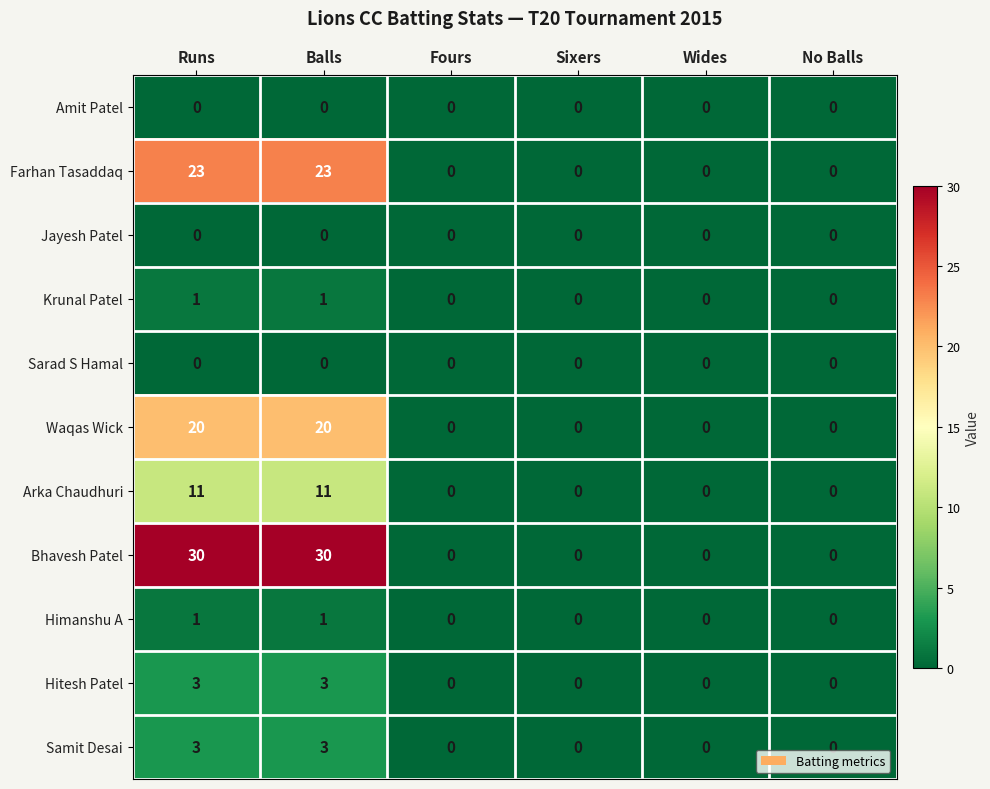

True or false: Himanshu A has a value of 1 at Runs.

True